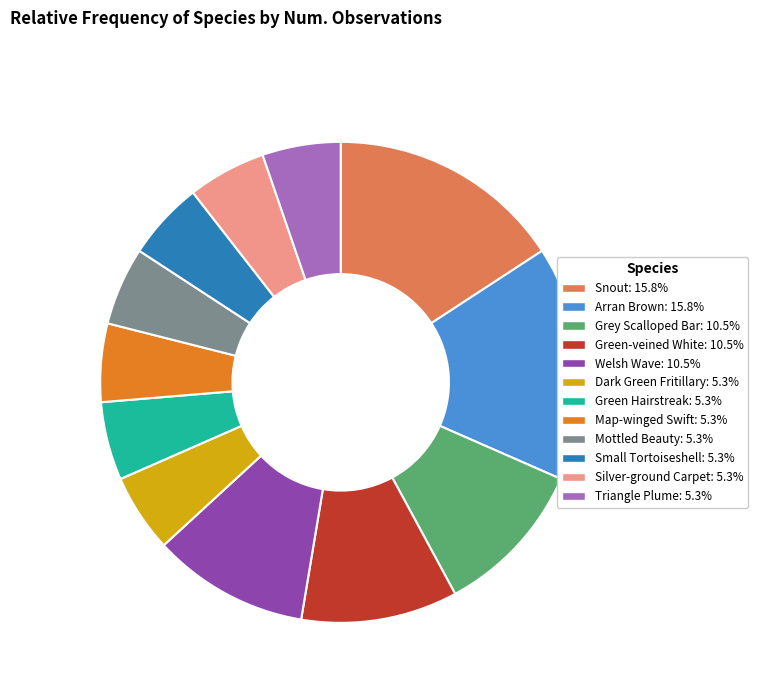

Approximately how many times larger is the value at Mottled Beauty compared to Welsh Wave?

0.5